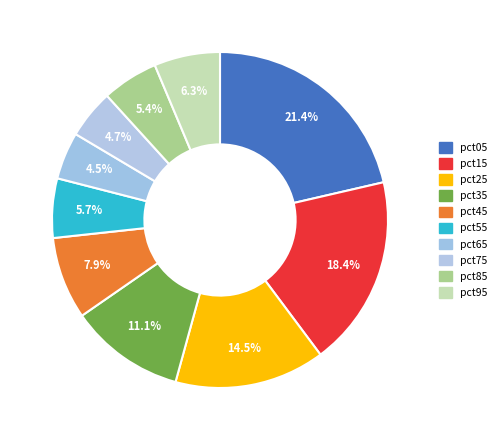

To the nearest percent, what is the difference between the largest and smallest slice percentages?

17%